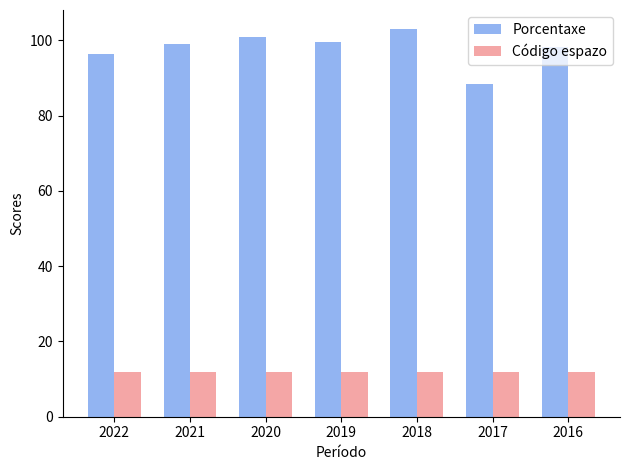

Reading left to right, extract all data points from this chart.

Porcentaxe: 96.4	99.0	101.0	99.5	102.9	88.3	98.1
Código espazo: 12.0	12.0	12.0	12.0	12.0	12.0	12.0